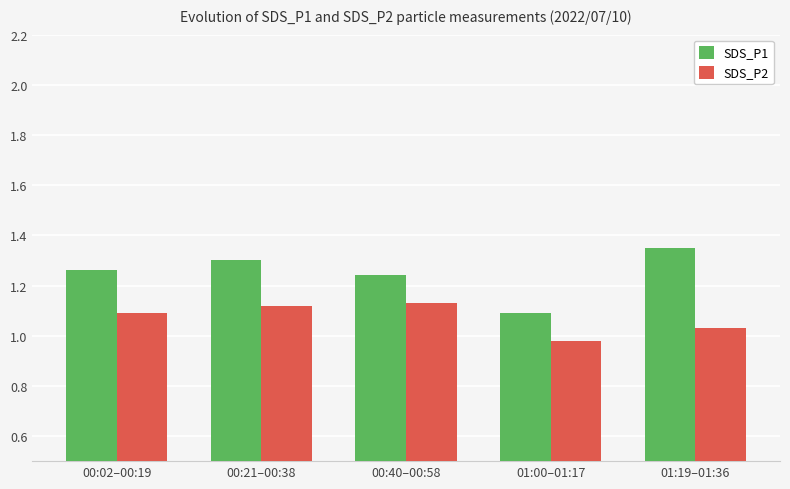

What are all the series names shown in the legend?

SDS_P1, SDS_P2